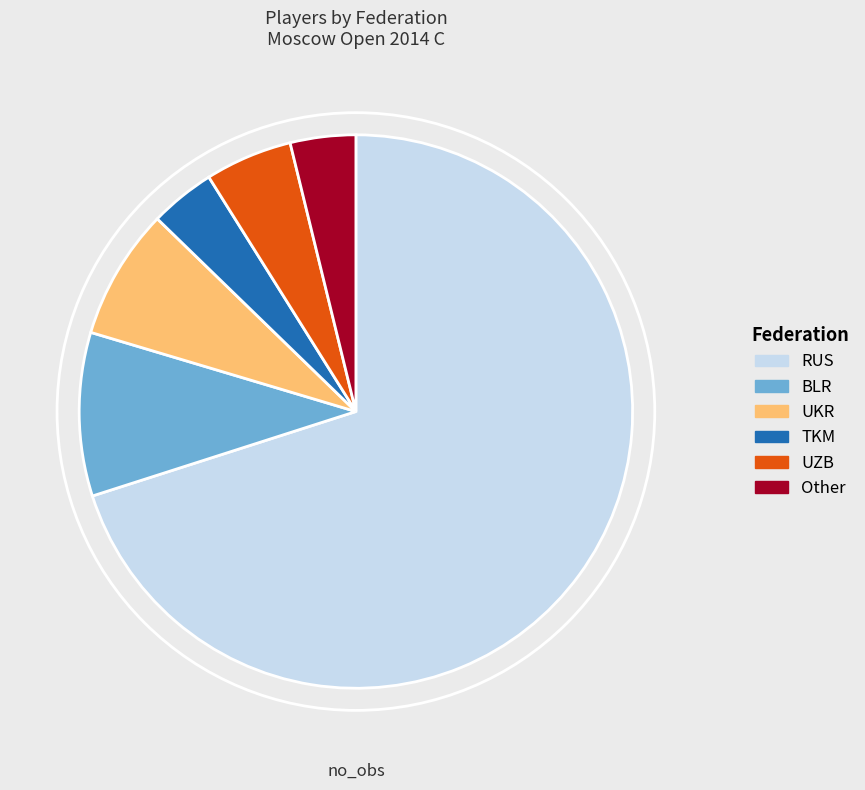

Which slice is the largest?

RUS